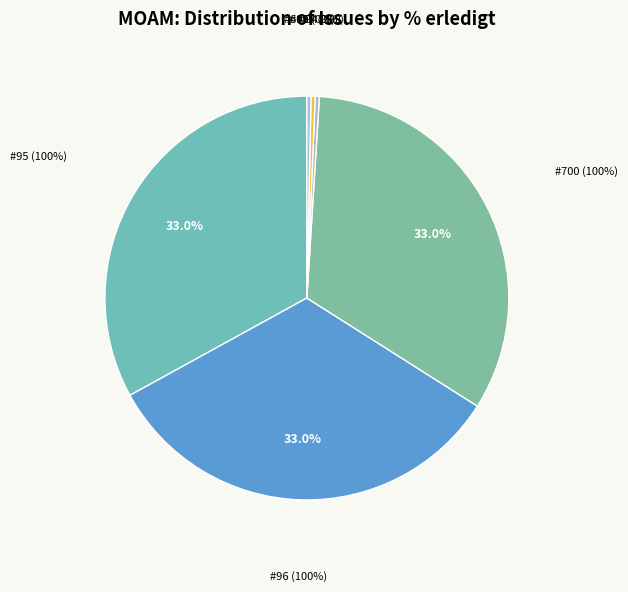

What portion of the pie excludes 695?

100.0%